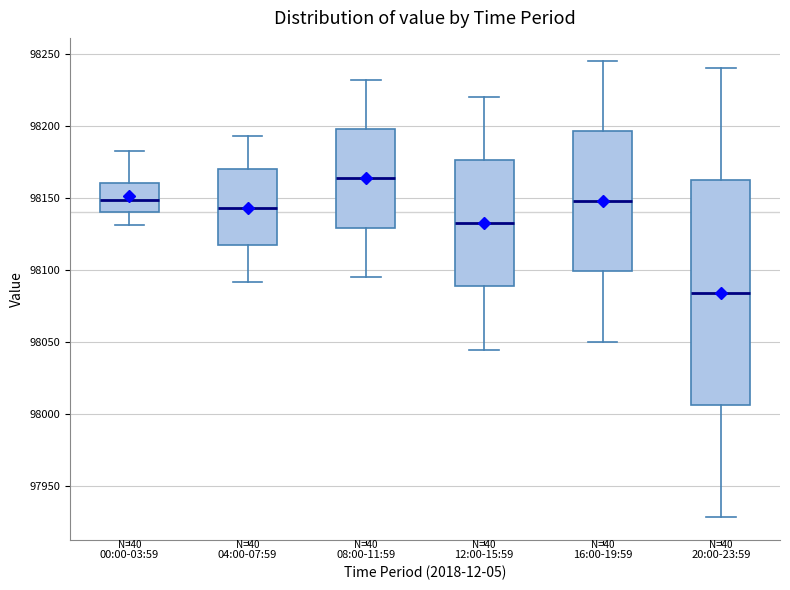

Comparing the boxes themselves (not the whiskers), which one is the tallest?

20:00-23:59